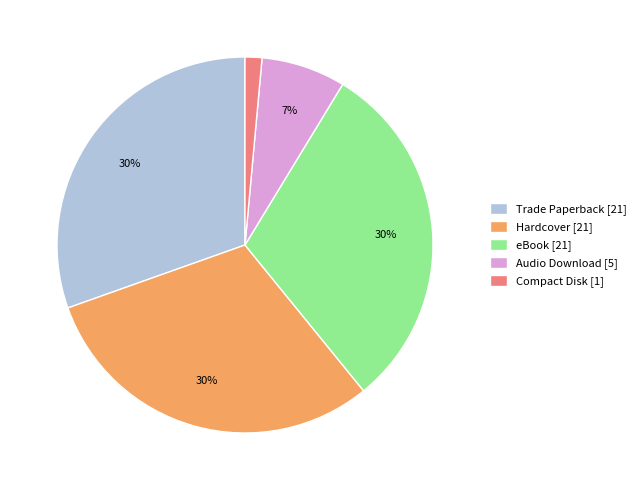

Combined, do Hardcover [21] and Compact Disk [1] account for over 50%?

No